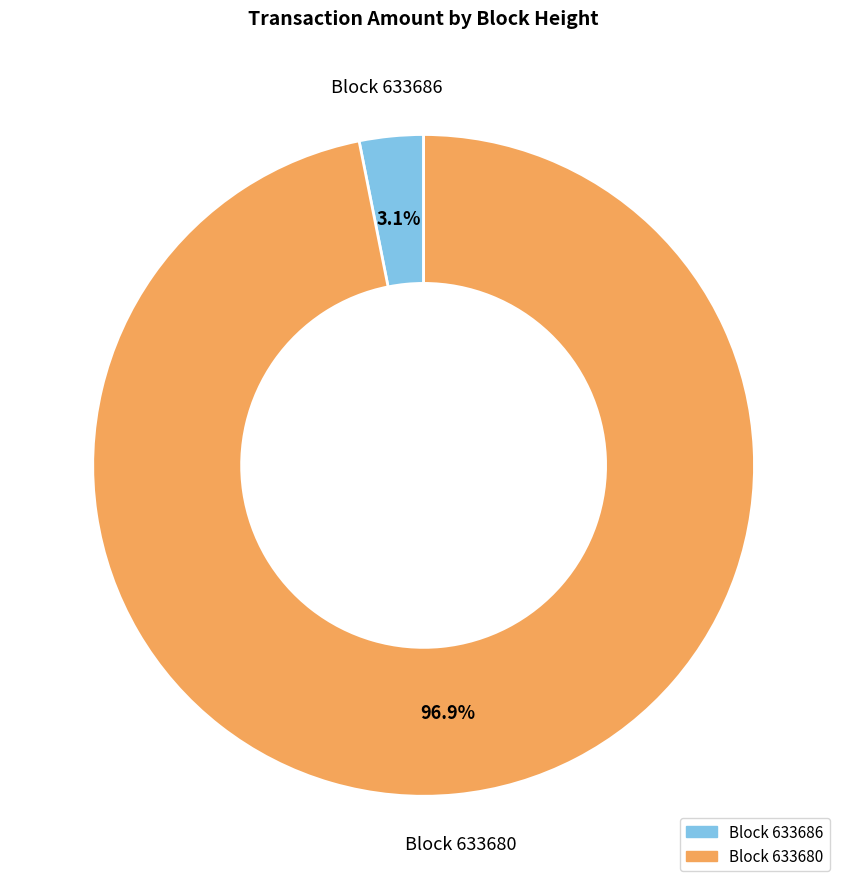

Does any single category account for the majority?

Yes